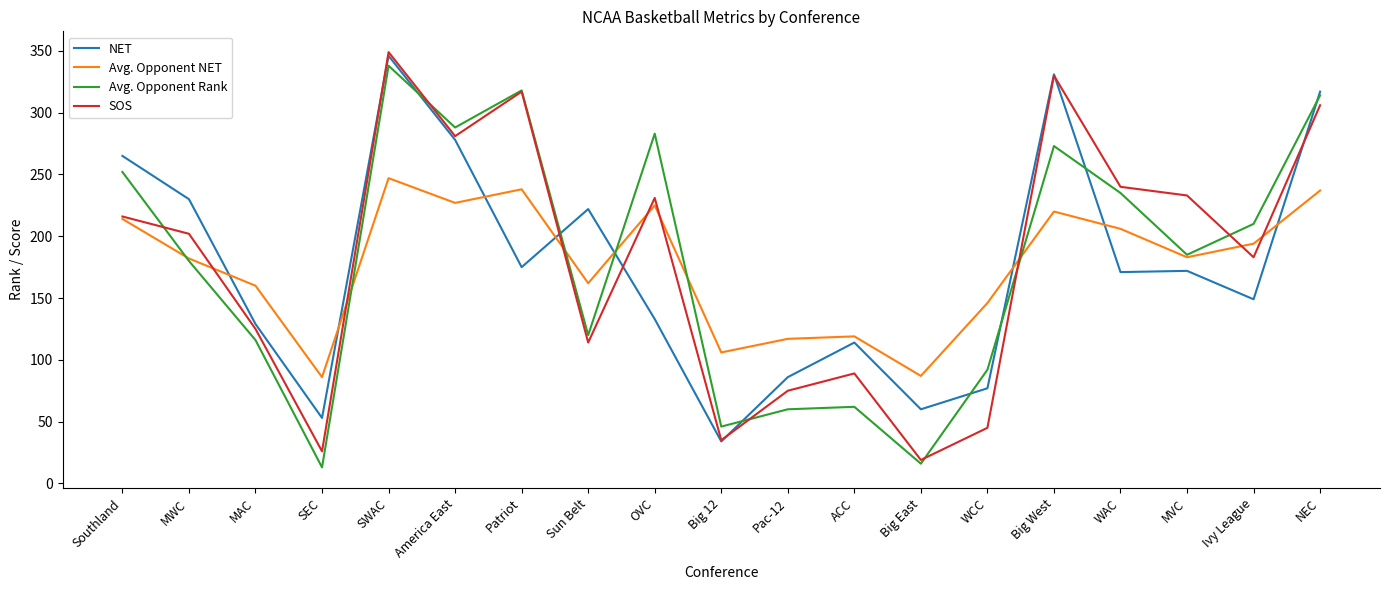

Is the value of Avg. Opponent NET at WCC greater than the value of Avg. Opponent Rank at Big West?

No